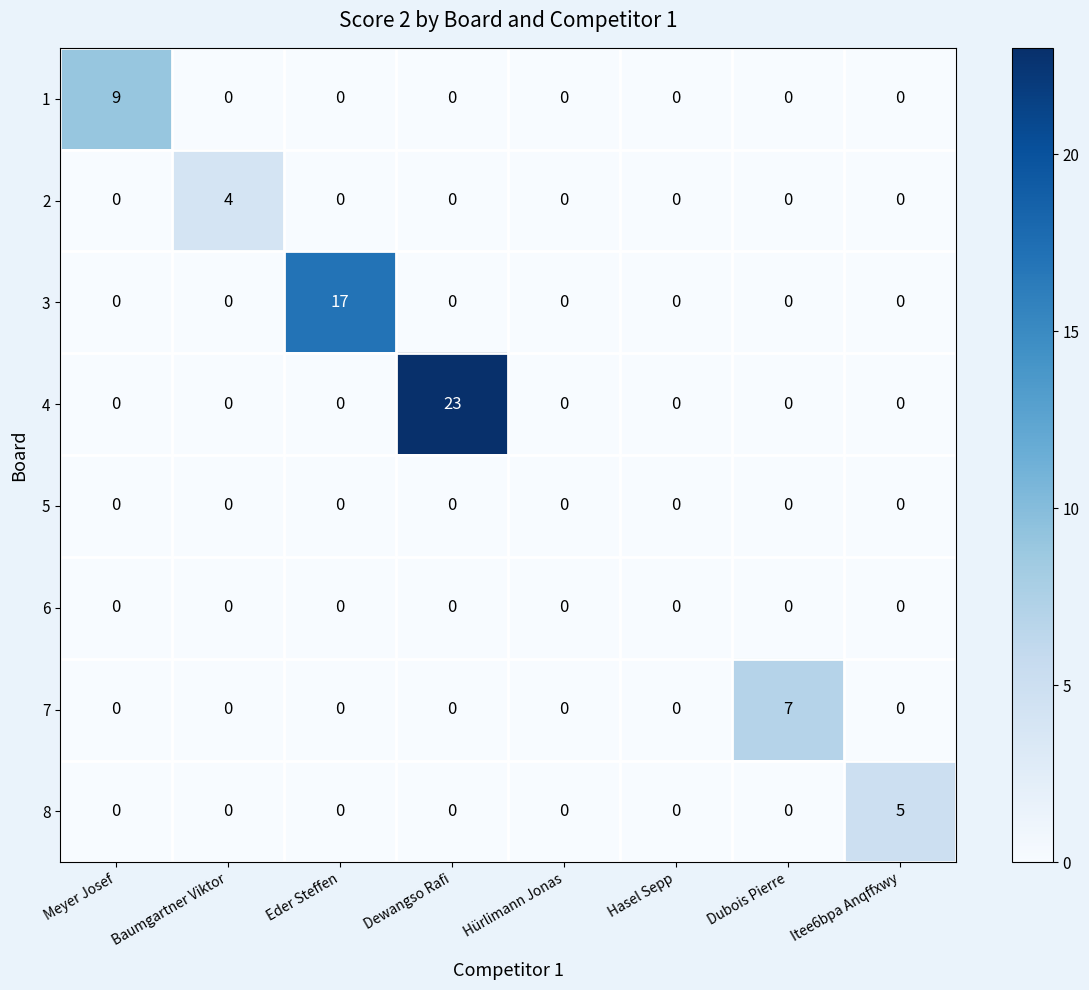

The 7 series shows 3 at Baumgartner Viktor. True or false?

False